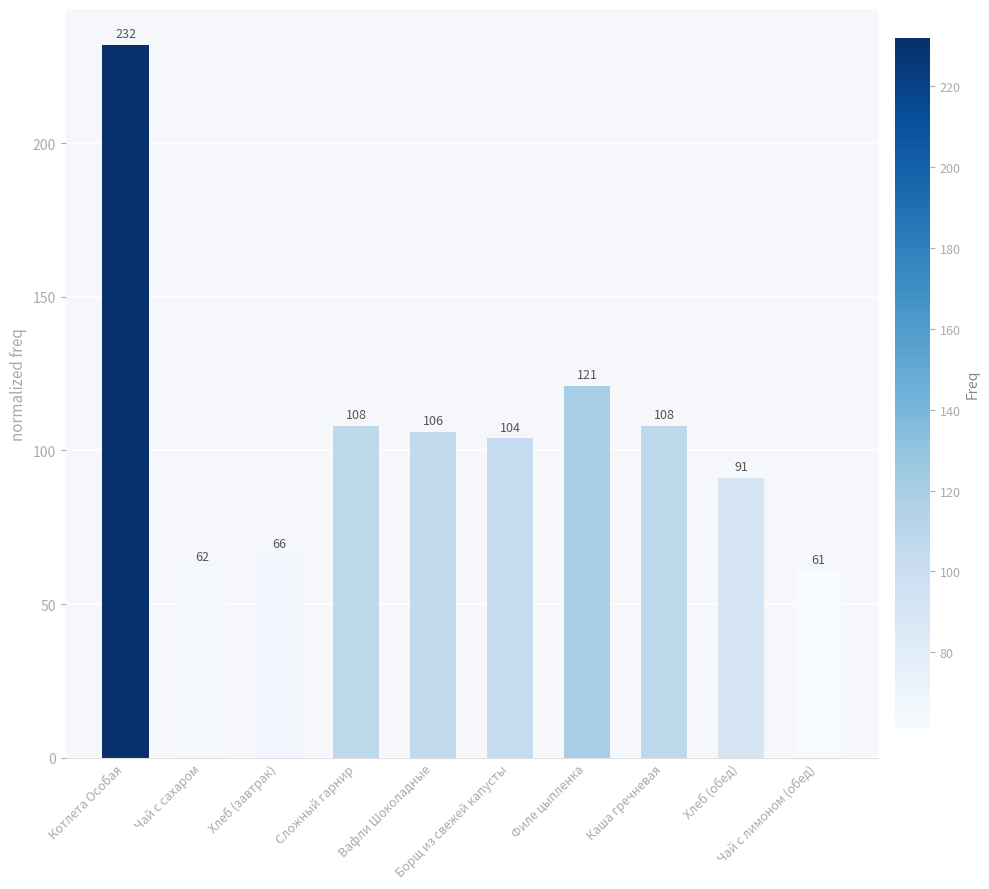

What is the label of the 2nd bar from the right?

Хлеб (обед)